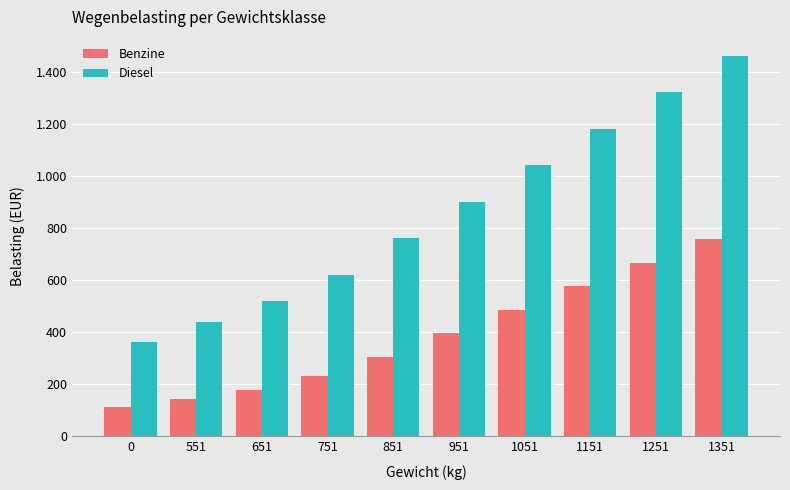

At 751, list the series in order from smallest to largest.

Benzine, Diesel